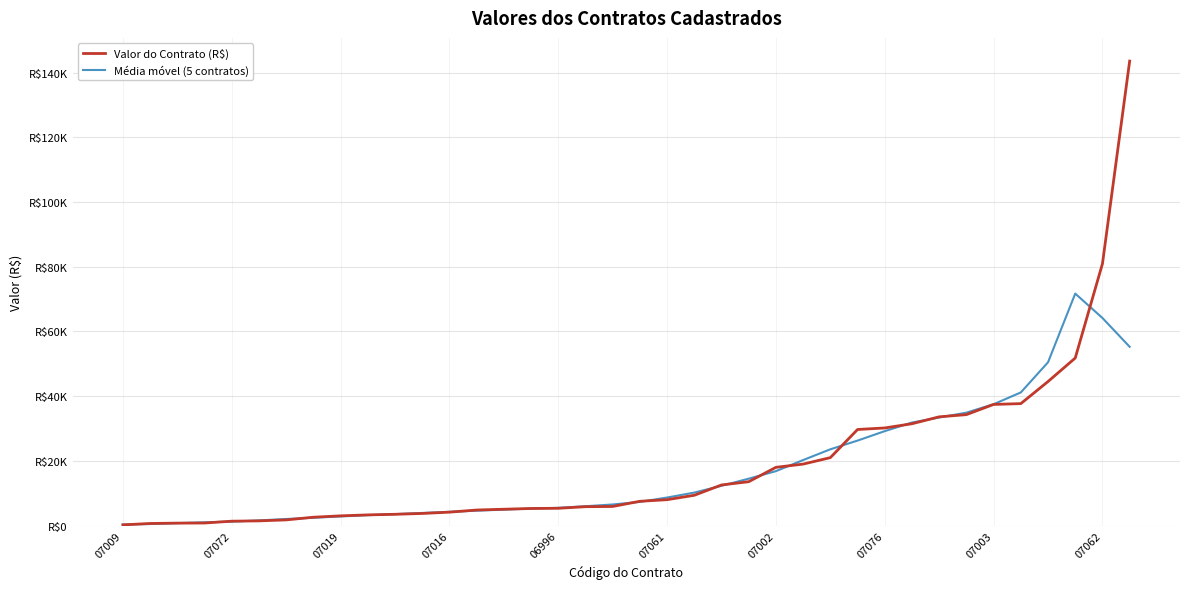

Which series has the widest spread of values?

Valor do Contrato (R$)